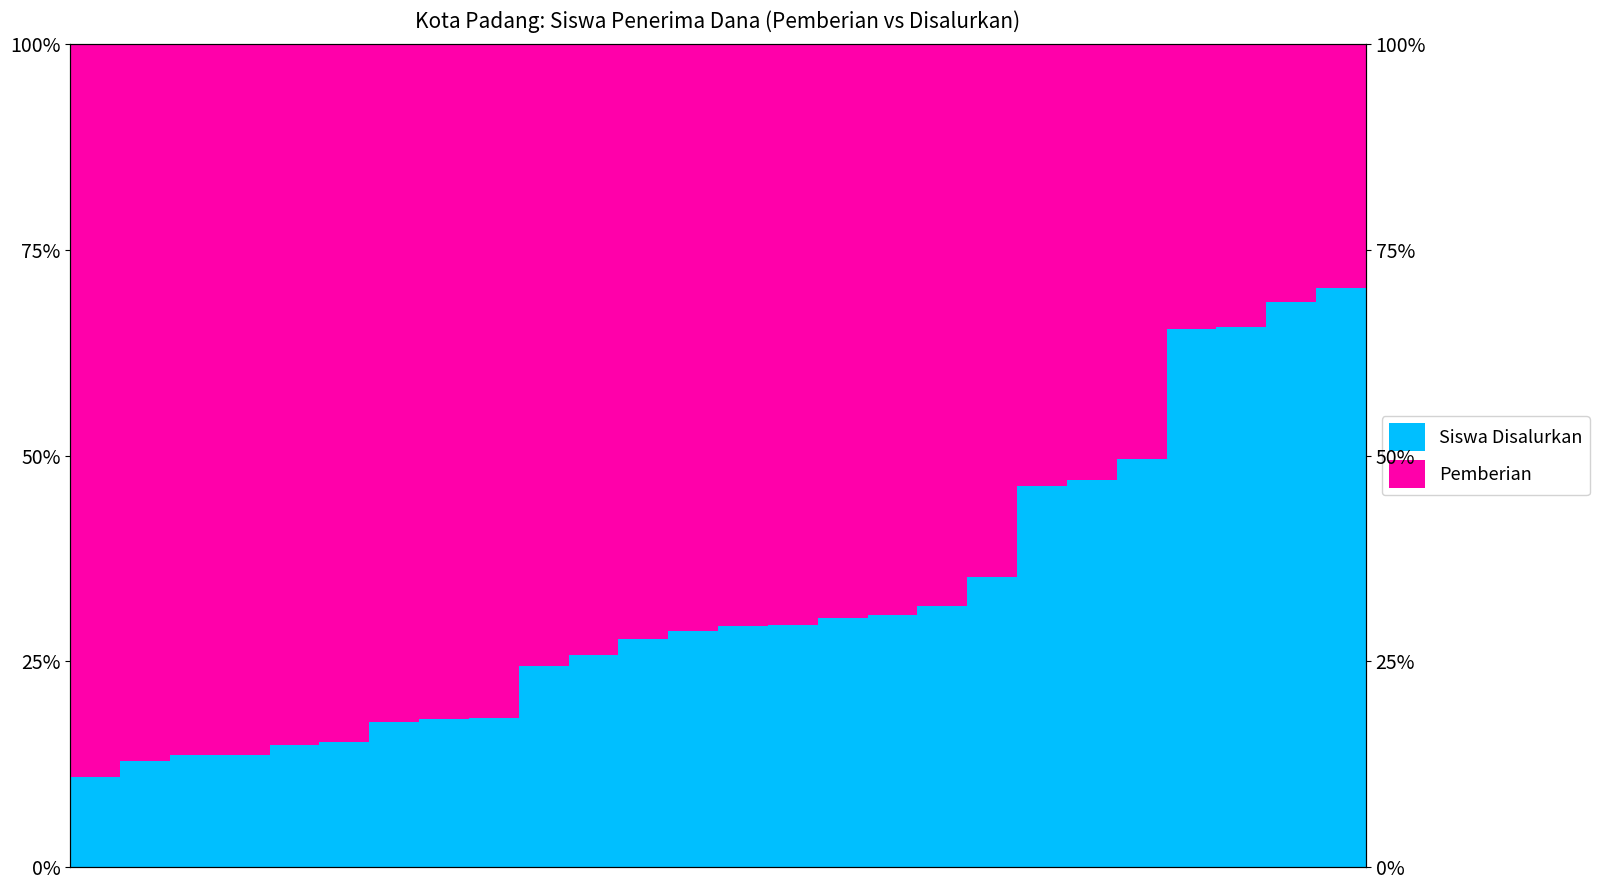

How many bars are there in total?

52